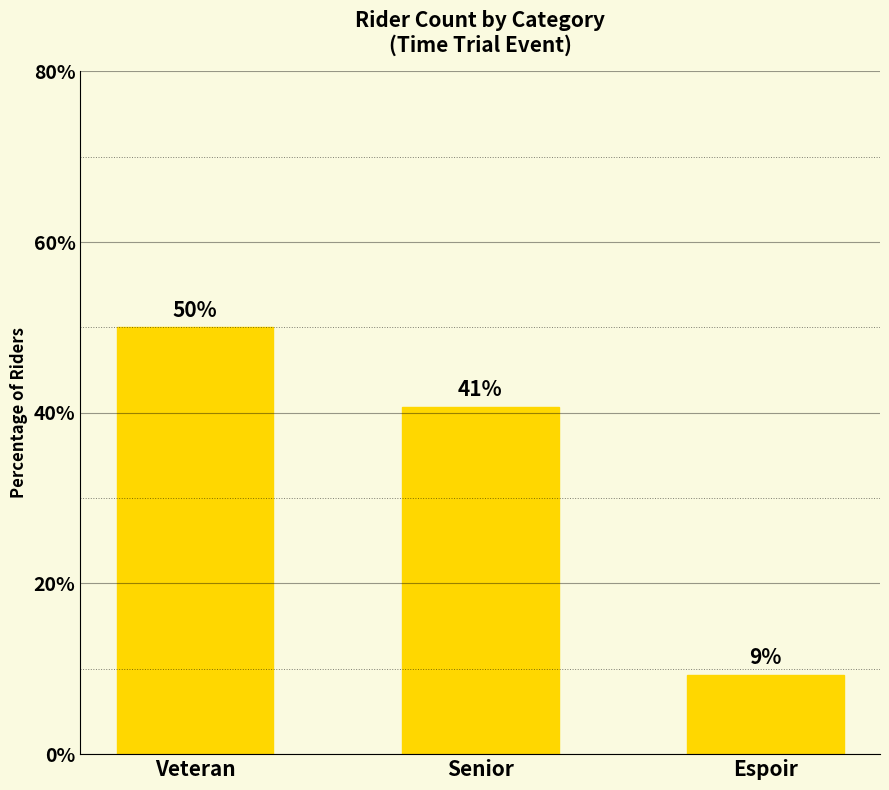

What is the value of the 2nd bar from the left?

40.7